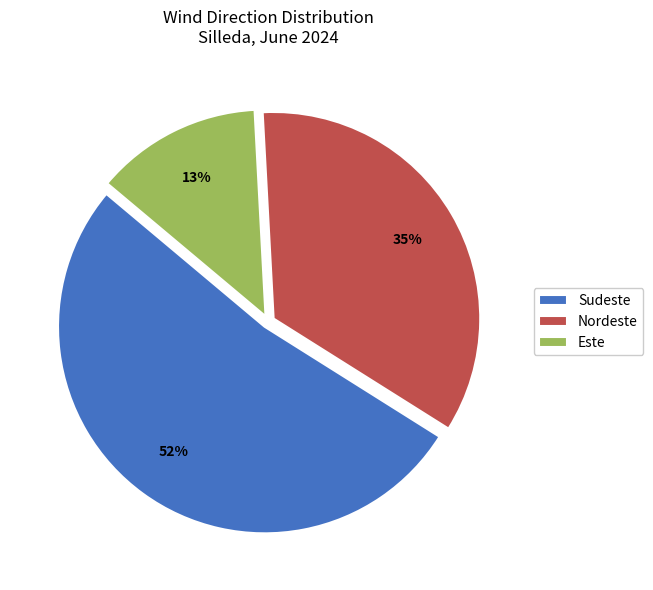

Is the sum of Nordeste and Sudeste greater than half?

Yes